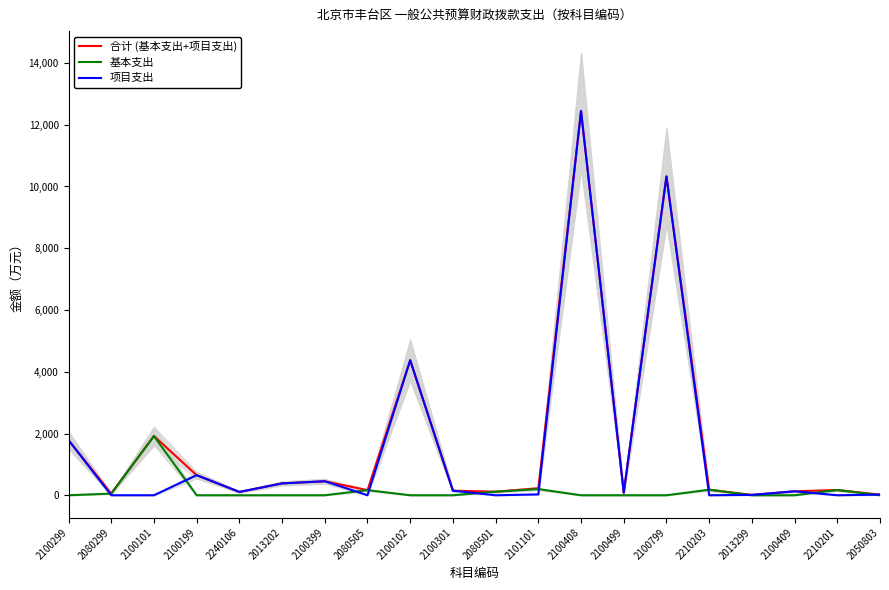

At 2101101, list the series in order from largest to smallest.

合计 (基本支出+项目支出), 基本支出, 项目支出